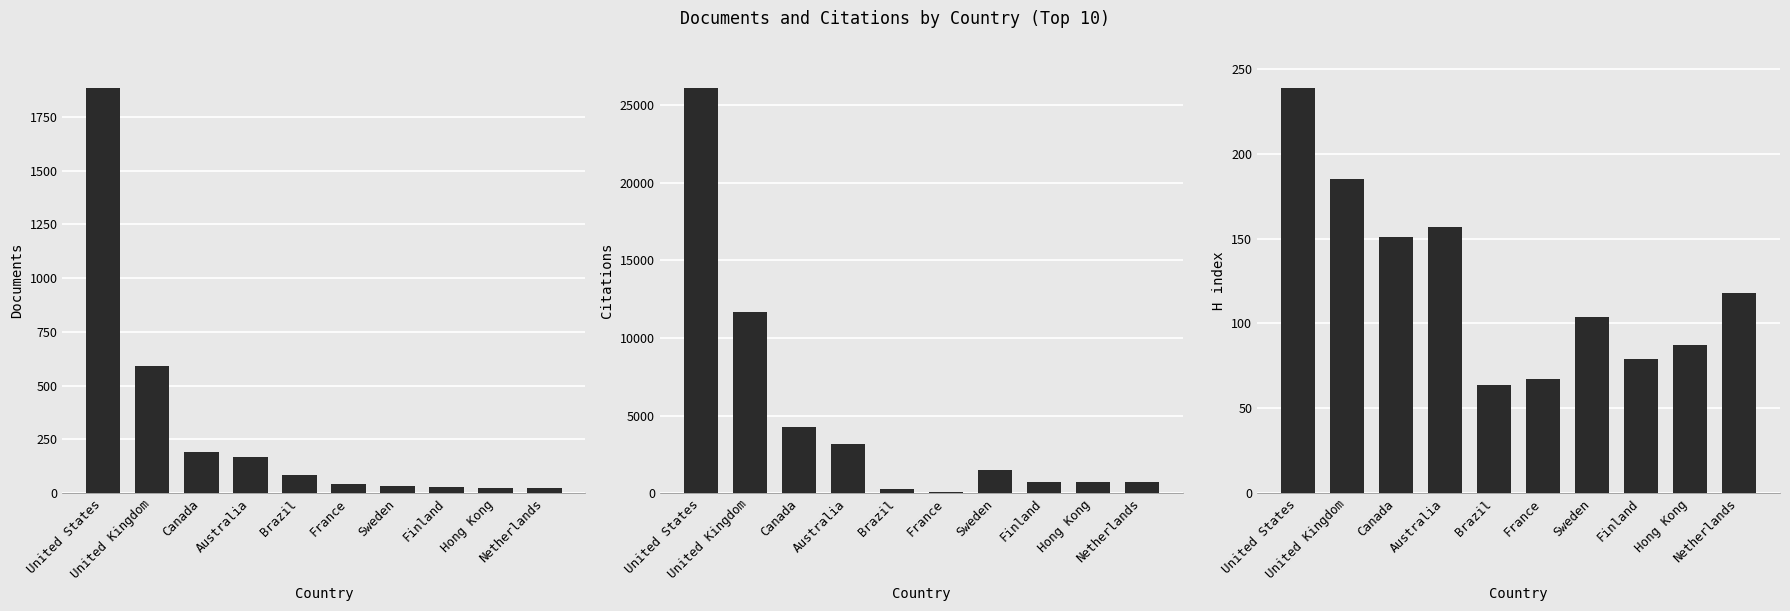

Which series has the widest spread of values?

Citations